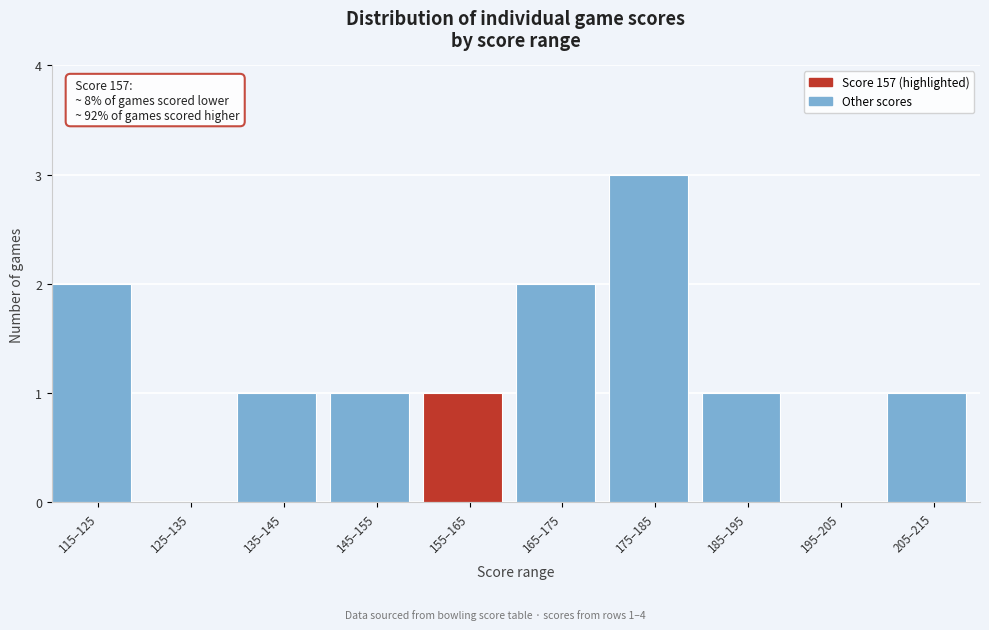

Reading left to right, what are all the values shown in this chart?

115–125=2	125–135=0	135–145=1	145–155=1	155–165=1	165–175=2	175–185=3	185–195=1	195–205=0	205–215=1